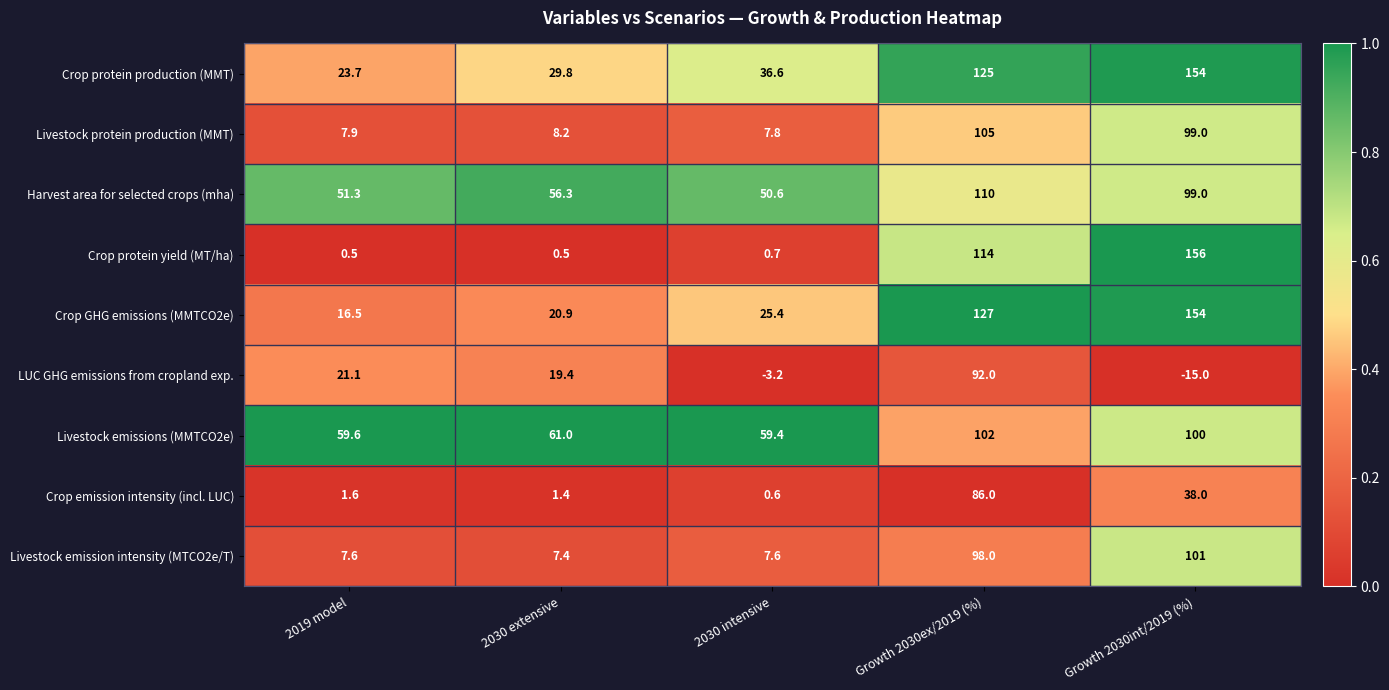

What is the sum of the Harvest area for selected crops (mha) values at 2030 extensive and 2030 intensive?

106.9